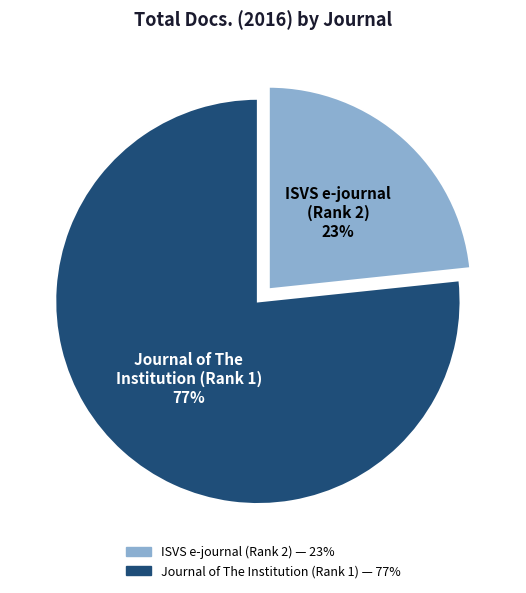

To the nearest percent, what is the average slice percentage?

50%